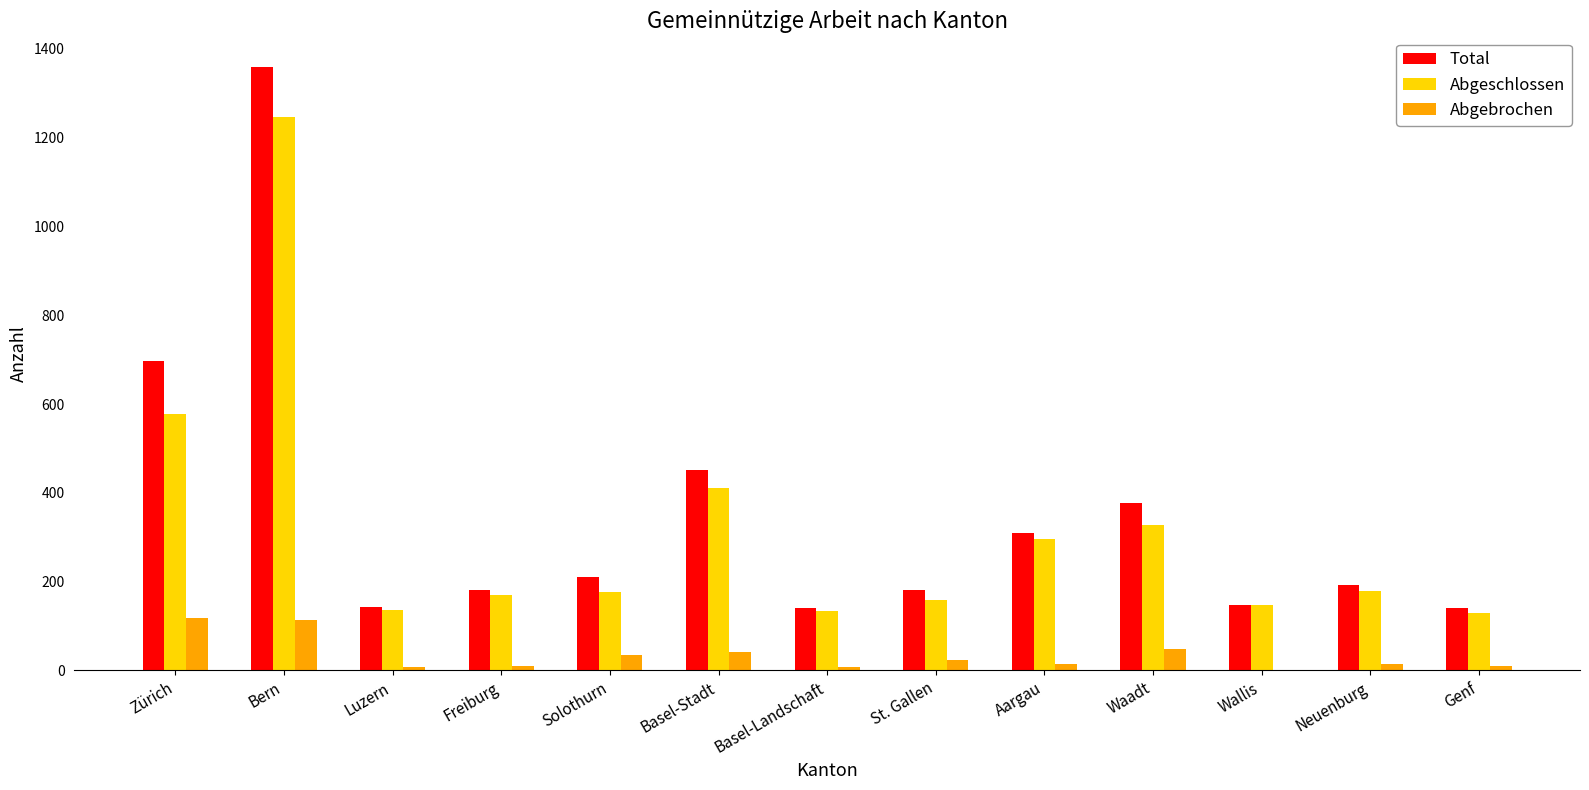

What is the average value of the Total series?

349